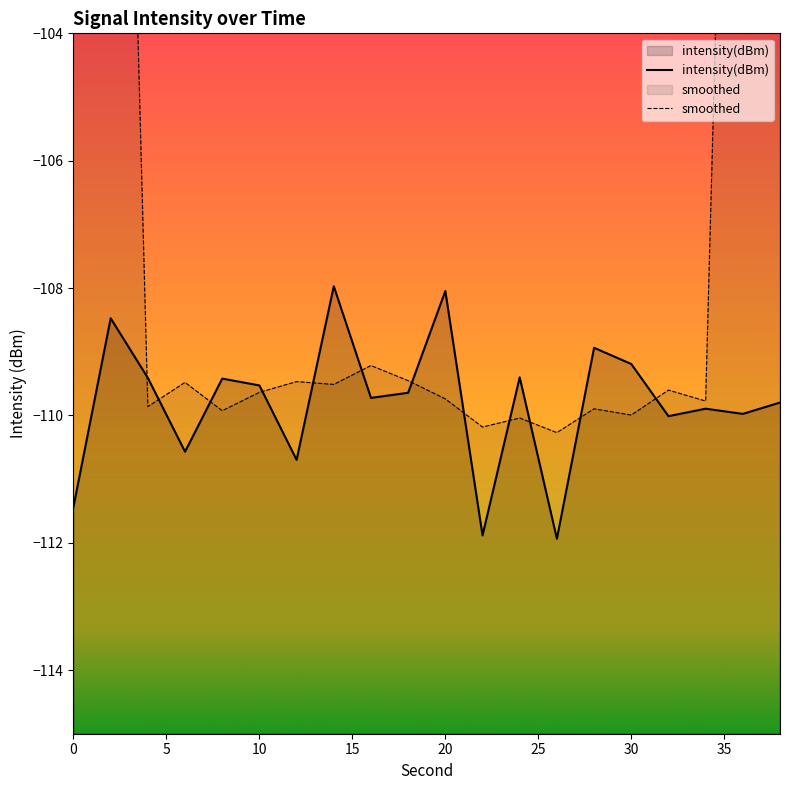

True or false: intensity(dBm) has a value of -108.0 at 20.

True